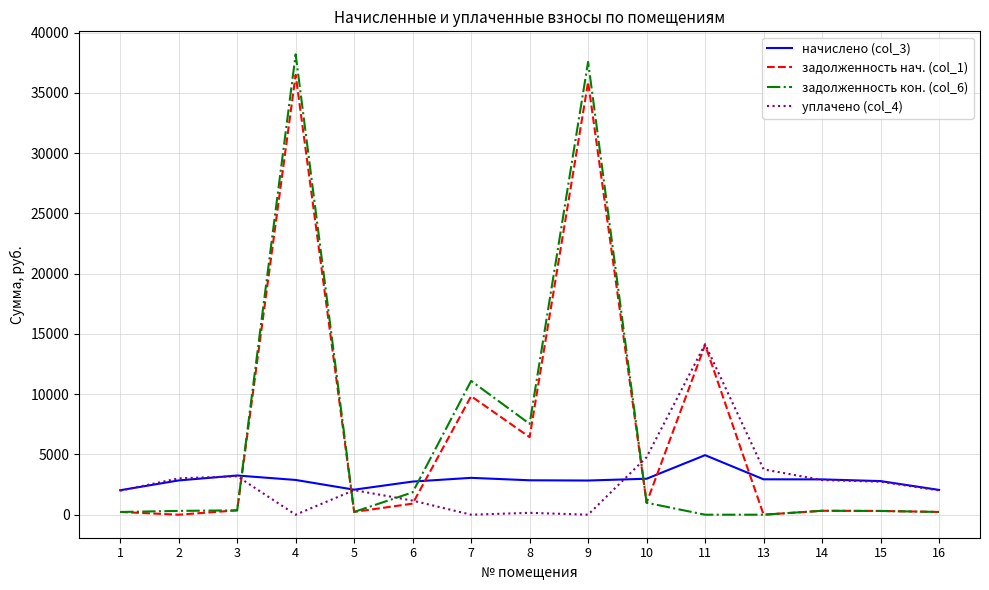

Rank the series by their maximum value, from lowest to highest.

начислено (col_3), уплачено (col_4), задолженность нач. (col_1), задолженность кон. (col_6)